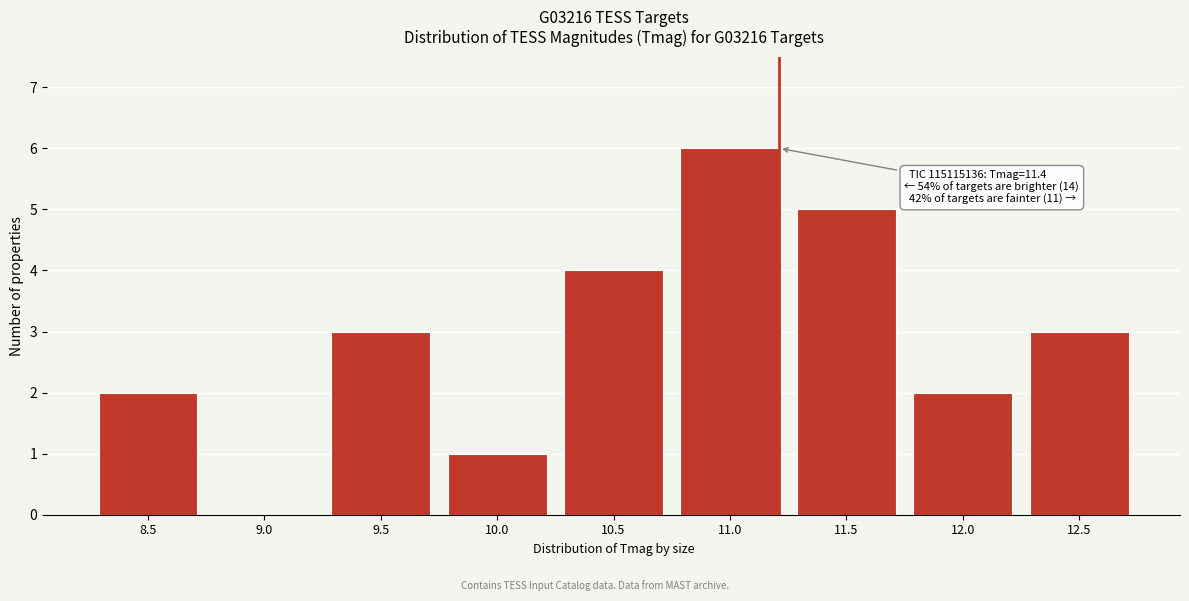

Reading left to right, extract all data points from this chart.

8.5=2	9.0=0	9.5=3	10.0=1	10.5=4	11.0=6	11.5=5	12.0=2	12.5=3